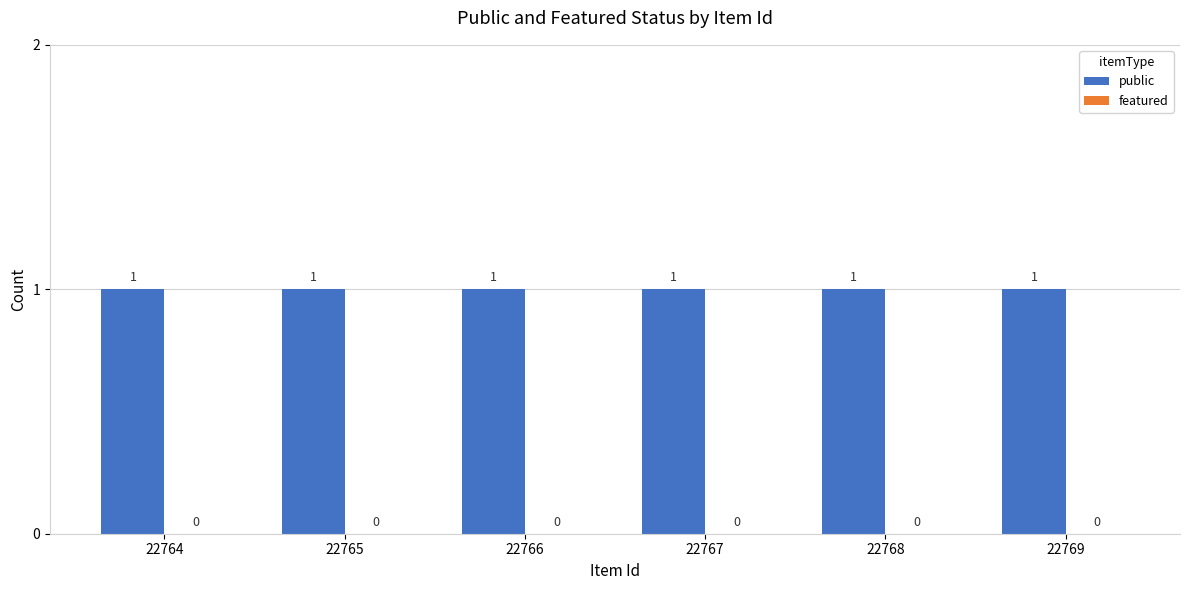

Is it true that featured equals 0 at 22765?

True